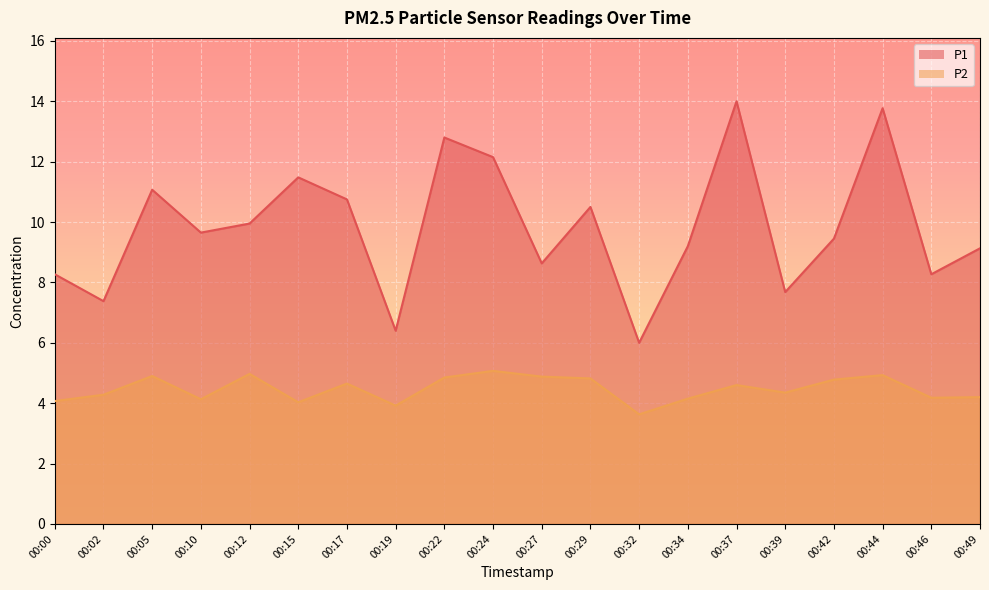

Reading left to right, transcribe all the data shown in this chart.

P1: 8.3	7.4	11.1	9.7	9.9	11.5	10.8	6.4	12.8	12.2	8.6	10.5	6.0	9.2	14.0	7.7	9.4	13.8	8.3	9.1
P2: 4.1	4.3	4.9	4.1	5.0	4.0	4.7	3.9	4.8	5.1	4.9	4.8	3.6	4.2	4.6	4.3	4.8	4.9	4.2	4.2